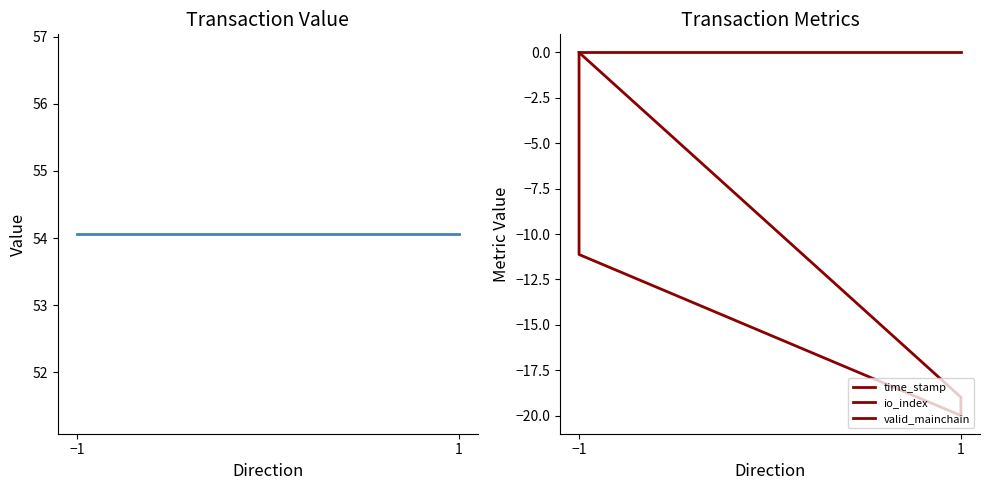

Does the chart display data point markers on the line(s)?

No